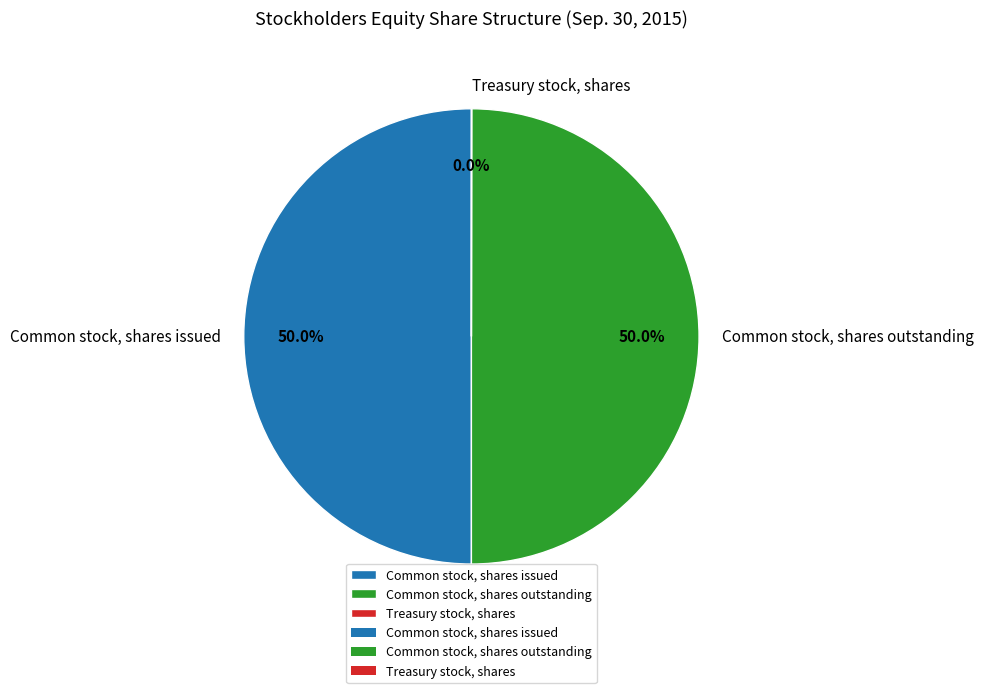

Combined, what portion of the pie is Common stock, shares outstanding and Common stock, shares issued?

100.0%